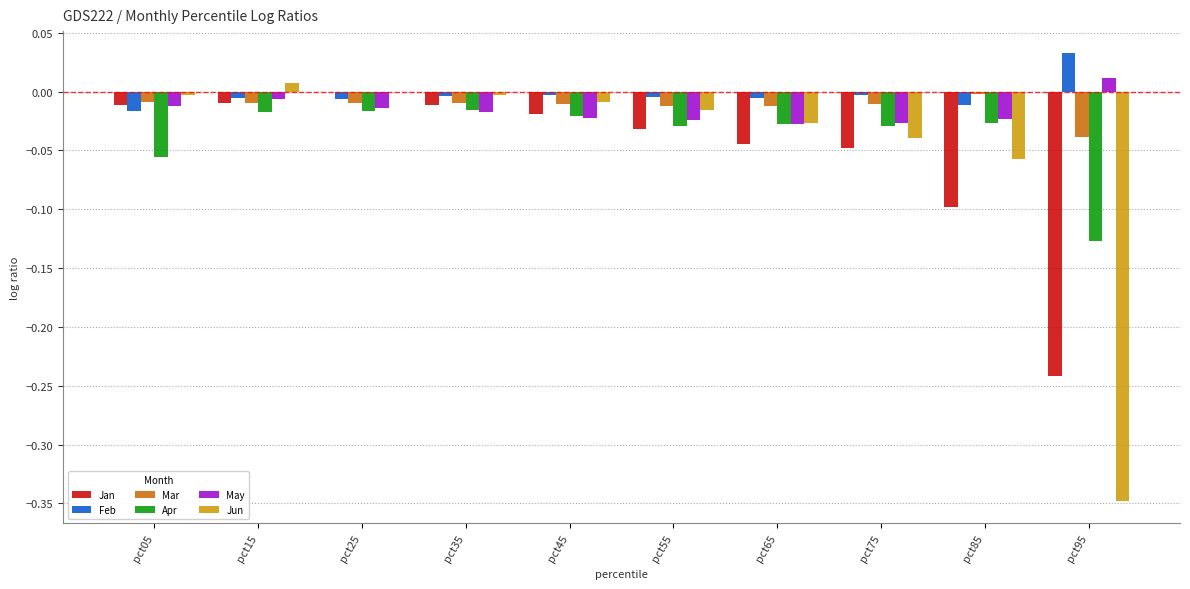

What is the total value across all series at pct95?

-0.7